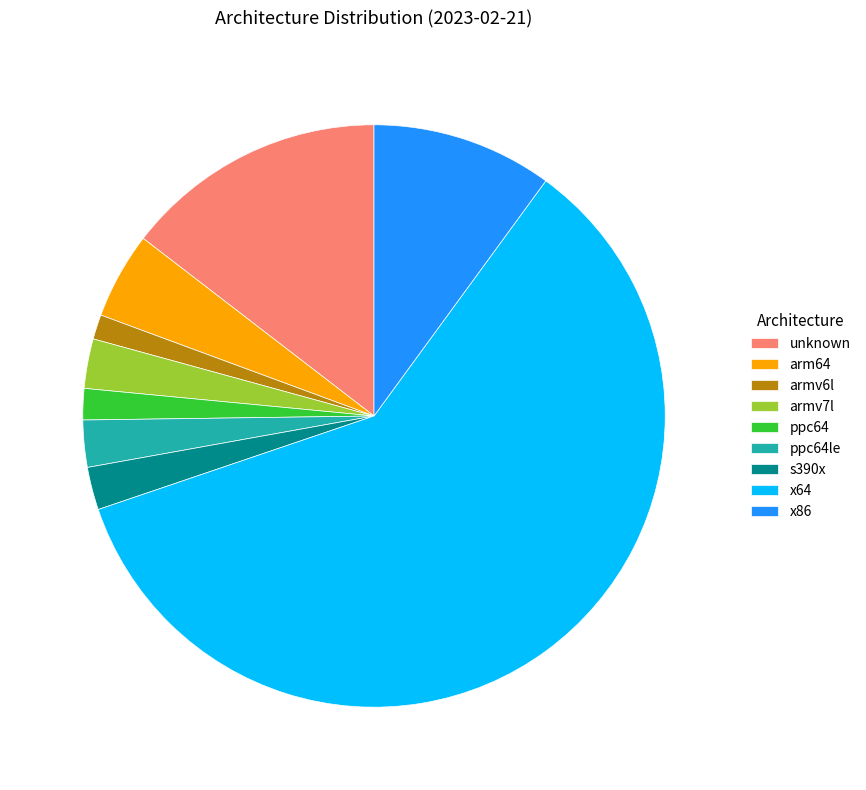

Is it true that armv7l is 12% of the pie?

False